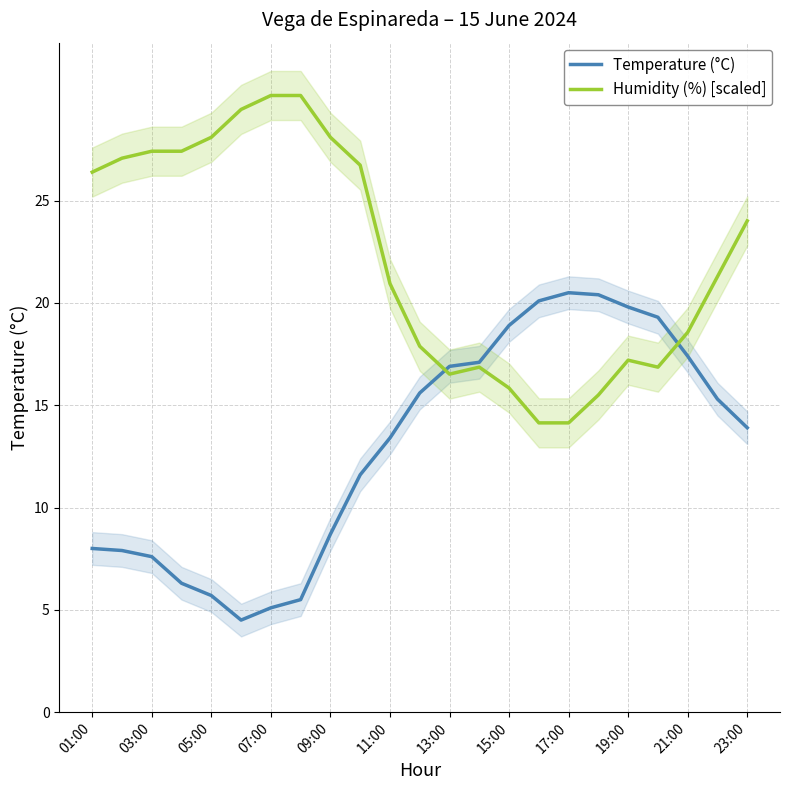

Is the value of Humidity (%) [scaled] at 23:00 greater than the value of Temperature (°C) at 13:00?

Yes